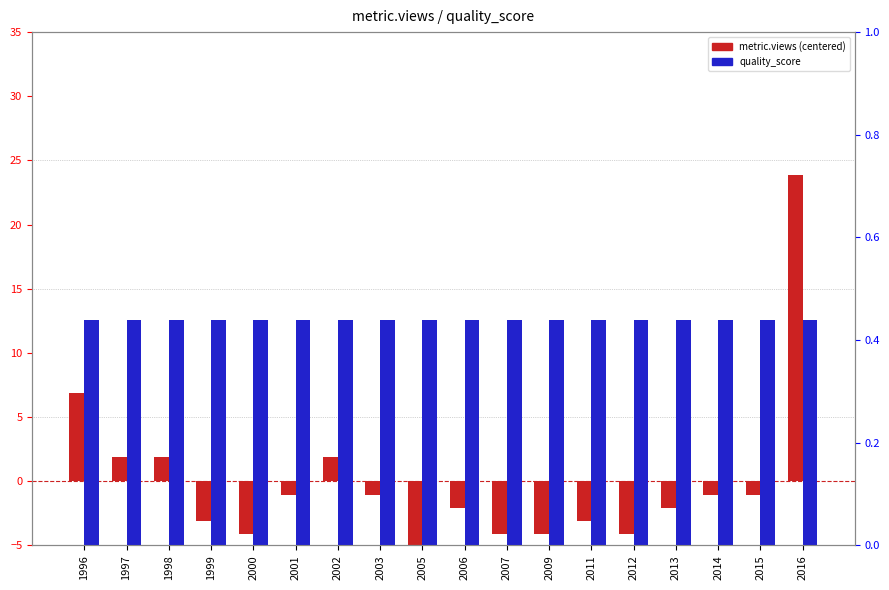

Does the chart contain any negative values?

Yes